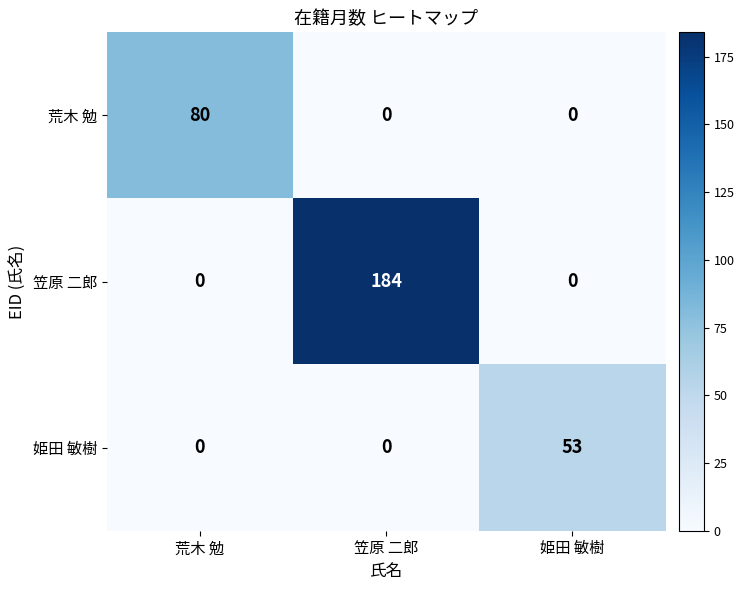

What is the total value across all series at 荒木 勉?

80